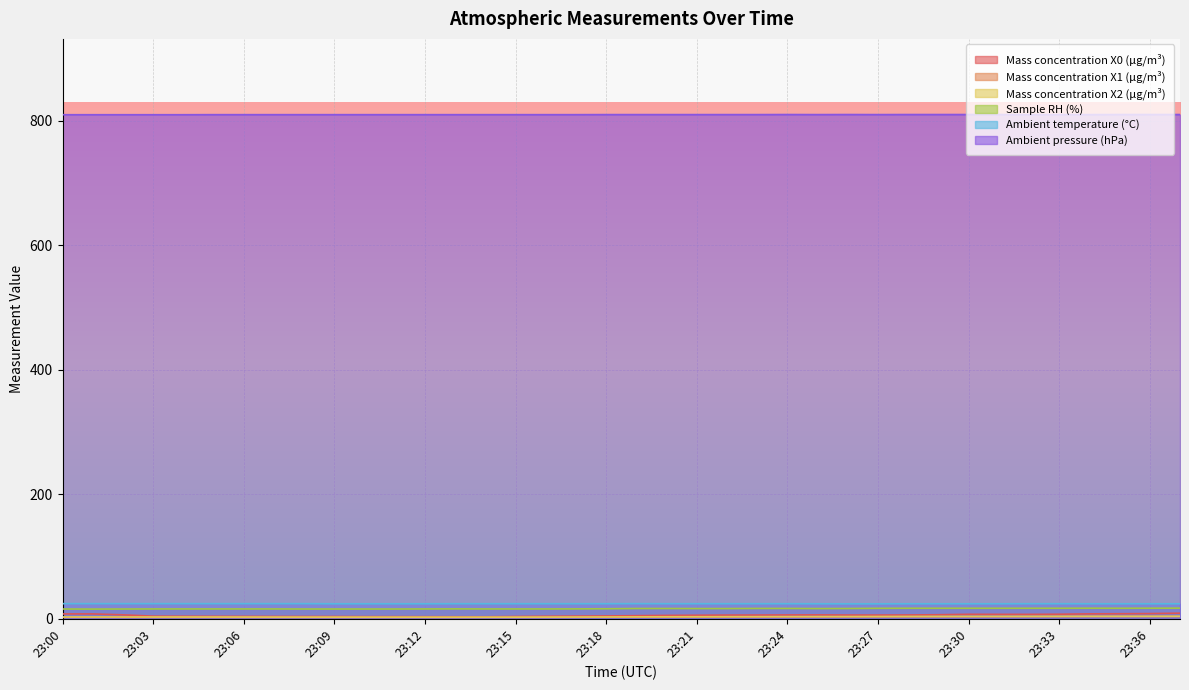

How many series are shown in this chart?

6